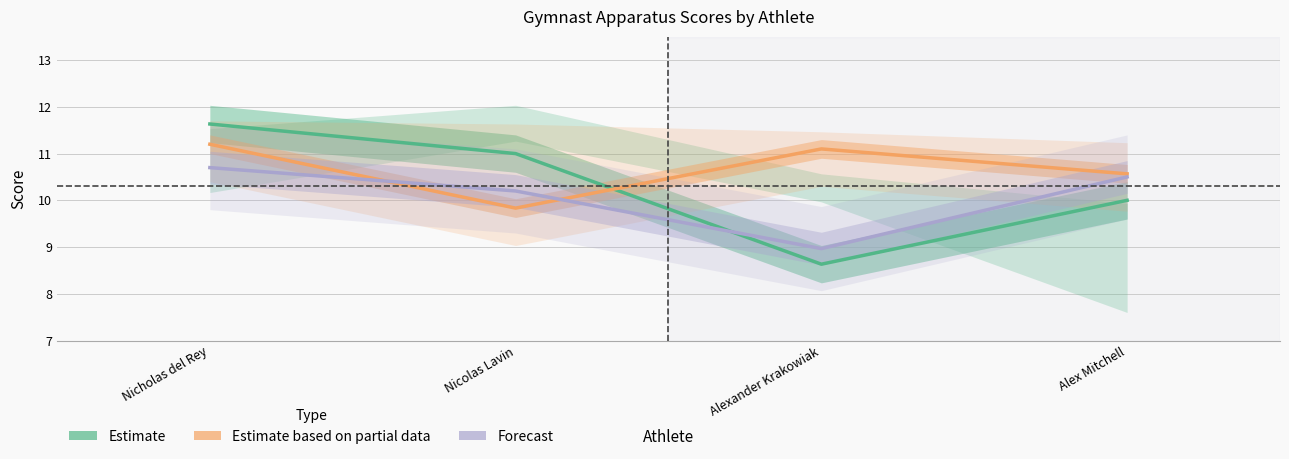

Is it true that Estimate based on partial data equals 10.6 at Alex Mitchell?

True